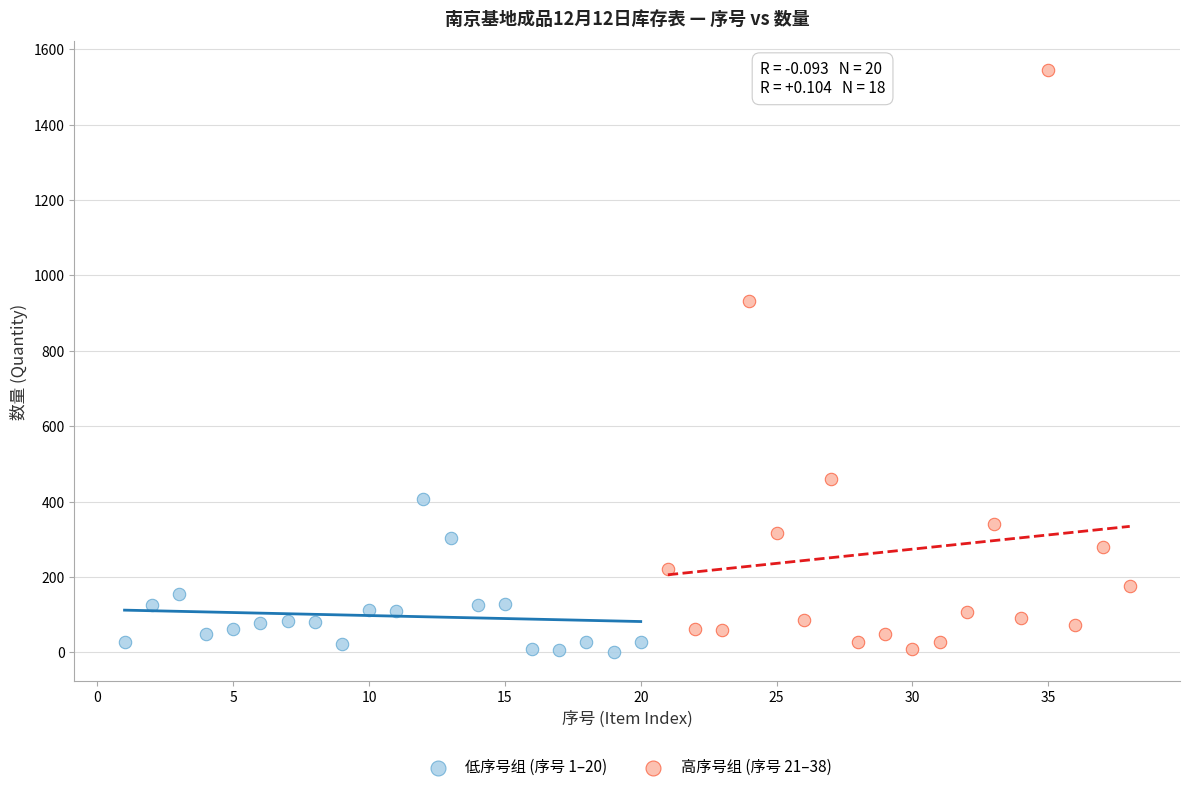

Which series reaches the maximum Y coordinate?

高序号组 (序号 21–38)